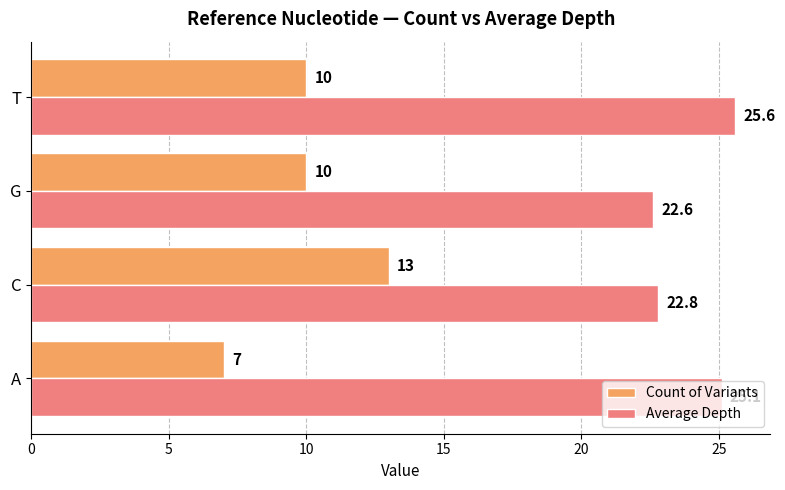

Rank the series by their maximum value, from highest to lowest.

Average Depth, Count of Variants